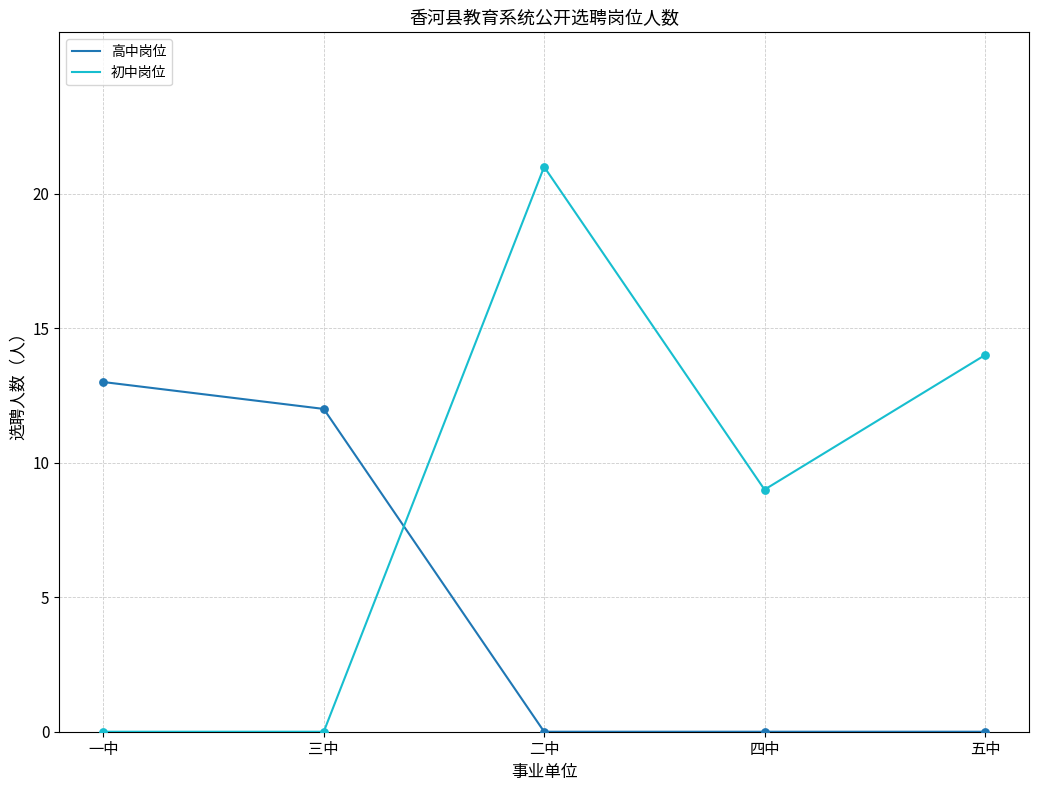

At which category is the sum across all series the highest?

二中